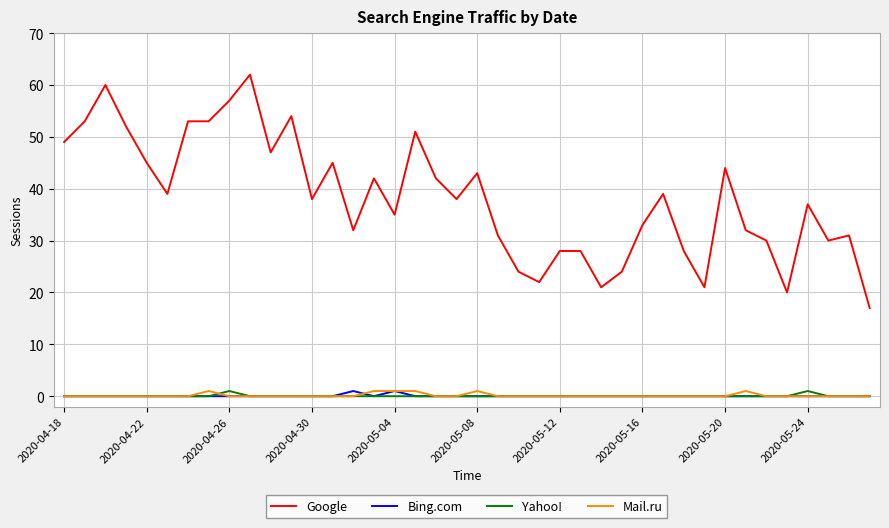

Which series has the widest spread of values?

Google